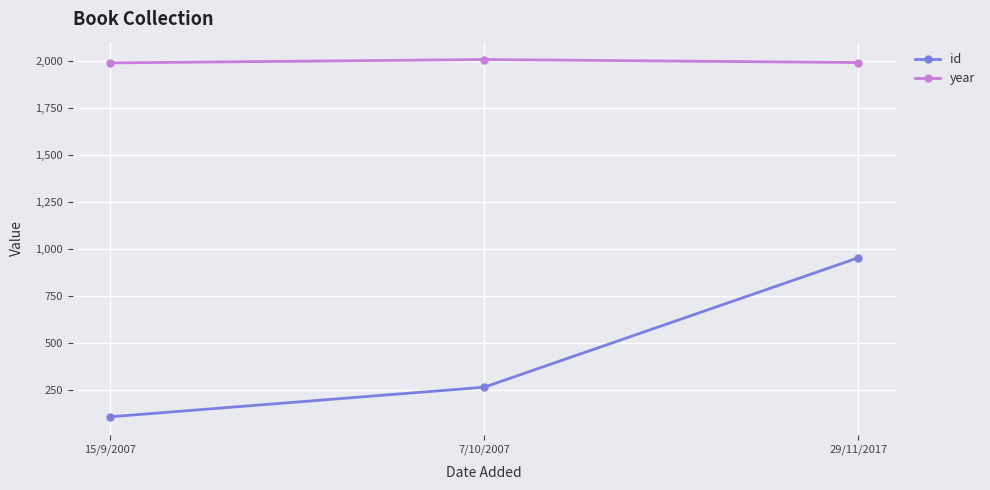

Rank the series by their maximum value, from lowest to highest.

id, year